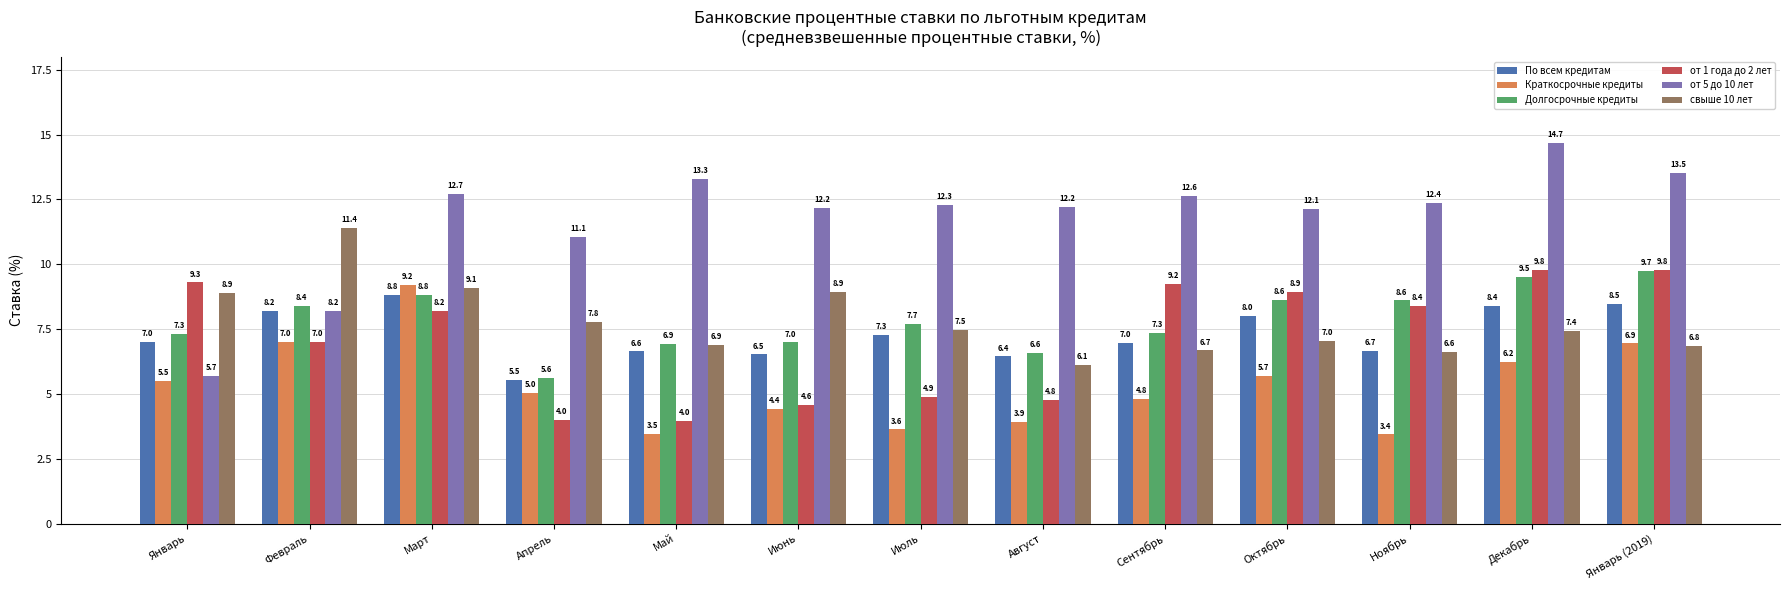

How many values in the от 1 года до 2 лет series are below 8?

6